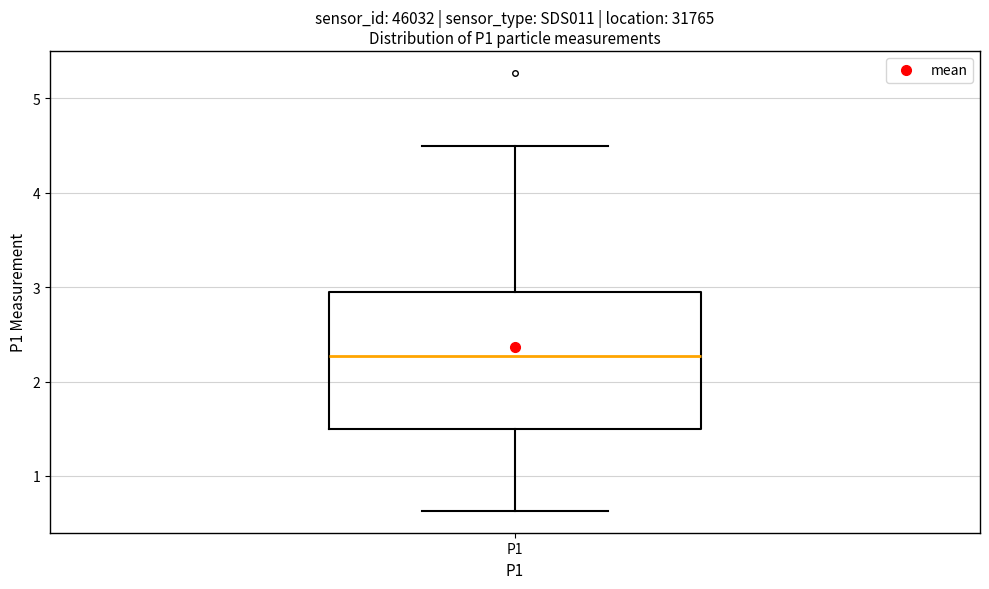

Read this box plot against the y-axis: the position of the median line, the range covered by the box, and the ends of both whiskers. The values are not printed on the chart, so give them approximately, as read against the axis.

median 2.3, box 1.5 to 2.9, whiskers 0.6 to 4.5